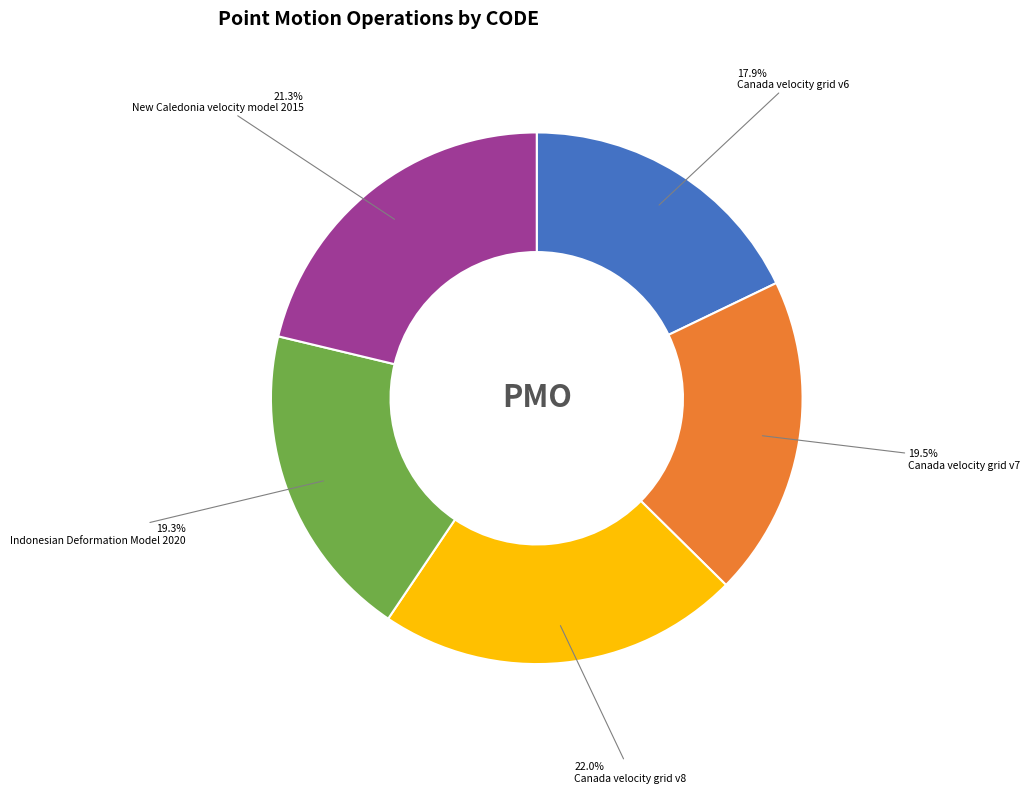

Between Canada velocity grid v8 and Canada velocity grid v6, which is larger?

Canada velocity grid v8